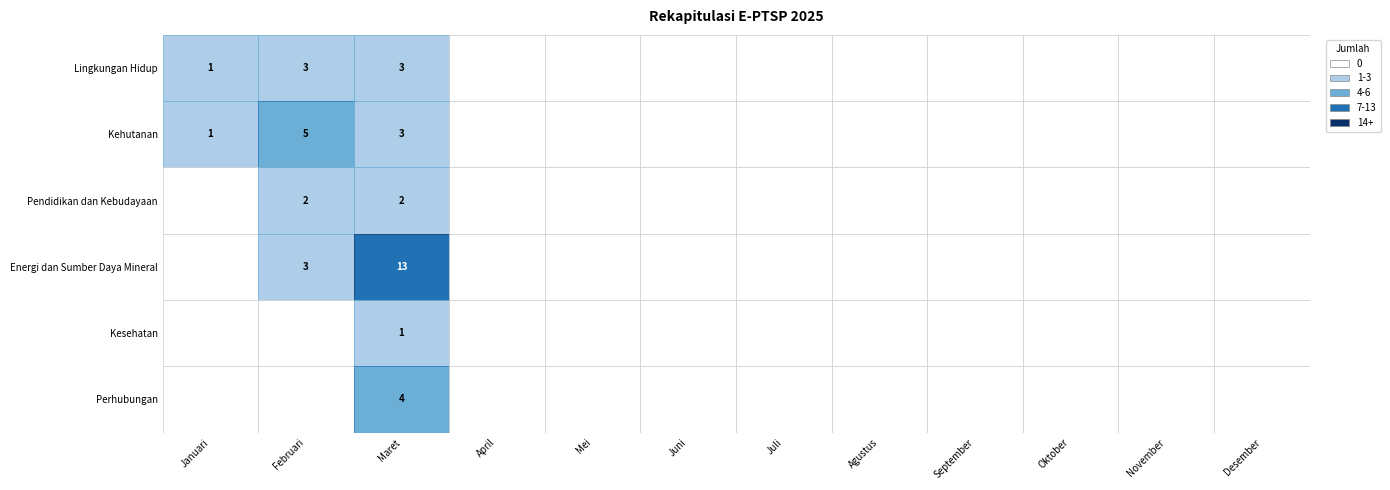

Rank the series by their maximum value, from highest to lowest.

Energi dan Sumber Daya Mineral, Kehutanan, Perhubungan, Lingkungan Hidup, Pendidikan dan Kebudayaan, Kesehatan